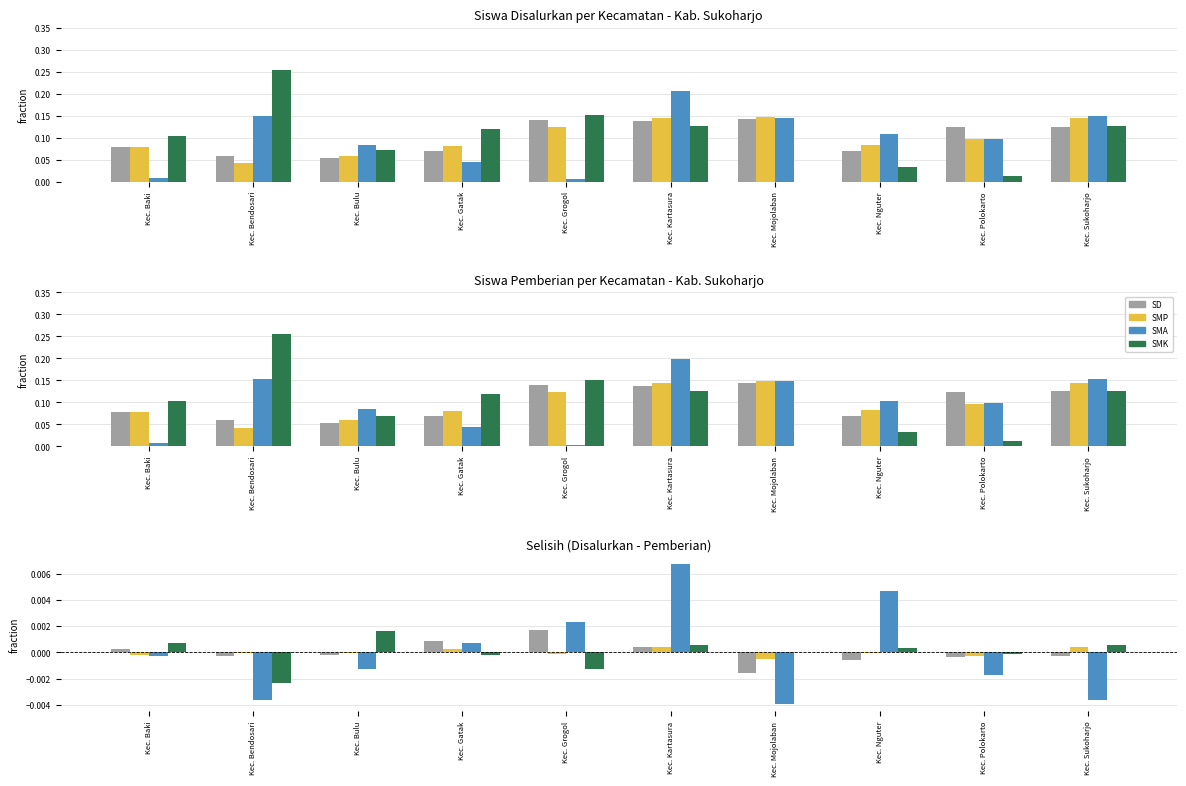

The value of SMA at Kec. Nguter is 0.0. True or false?

False